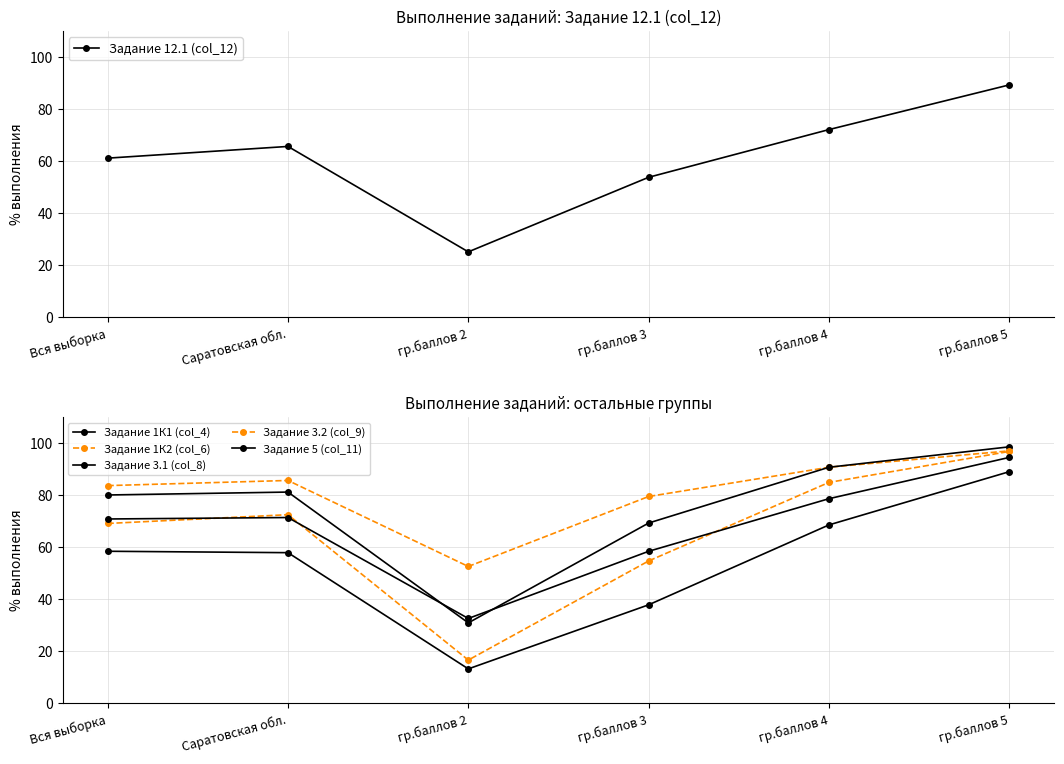

Count the number of data series in this chart.

6